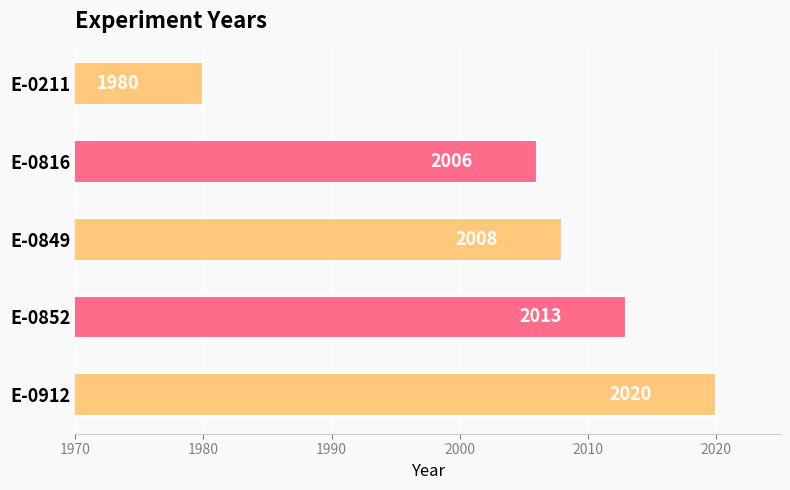

How many values are below 2008?

2